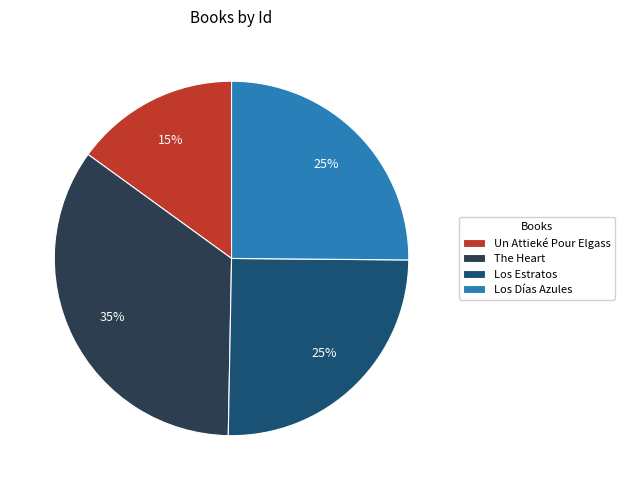

Is there a majority slice in this chart?

No